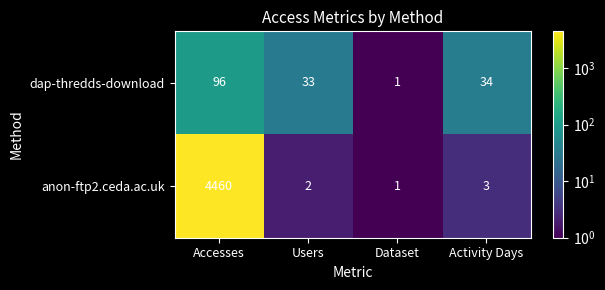

What is the greatest value displayed?

4460